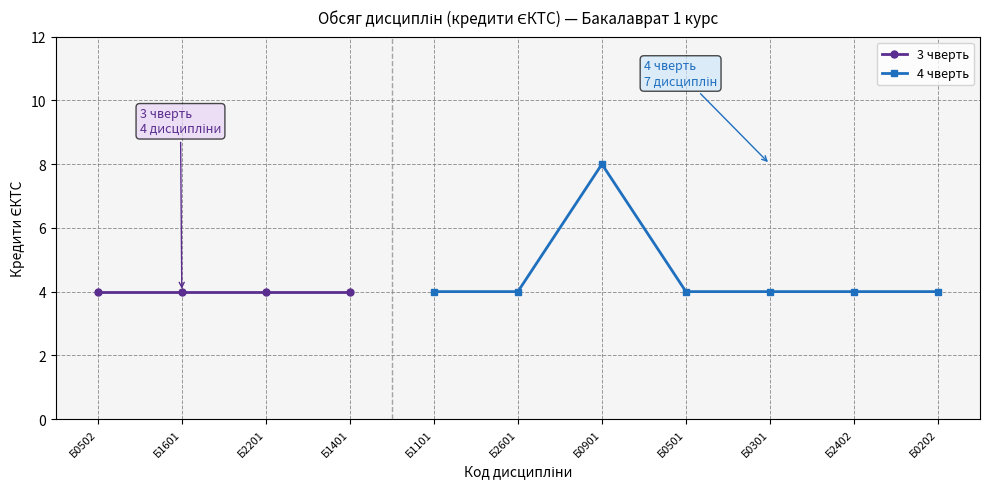

The value of 4 чверть at Б0301 is 4. True or false?

True